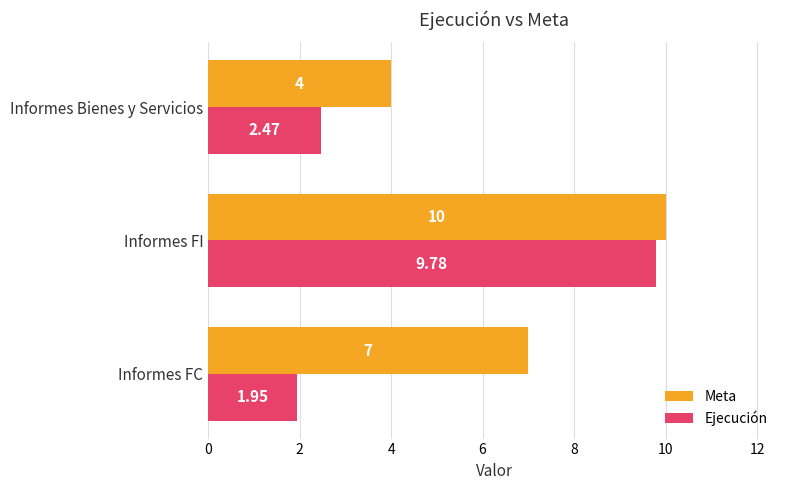

Rank the series by their maximum value, from highest to lowest.

Meta, Ejecución